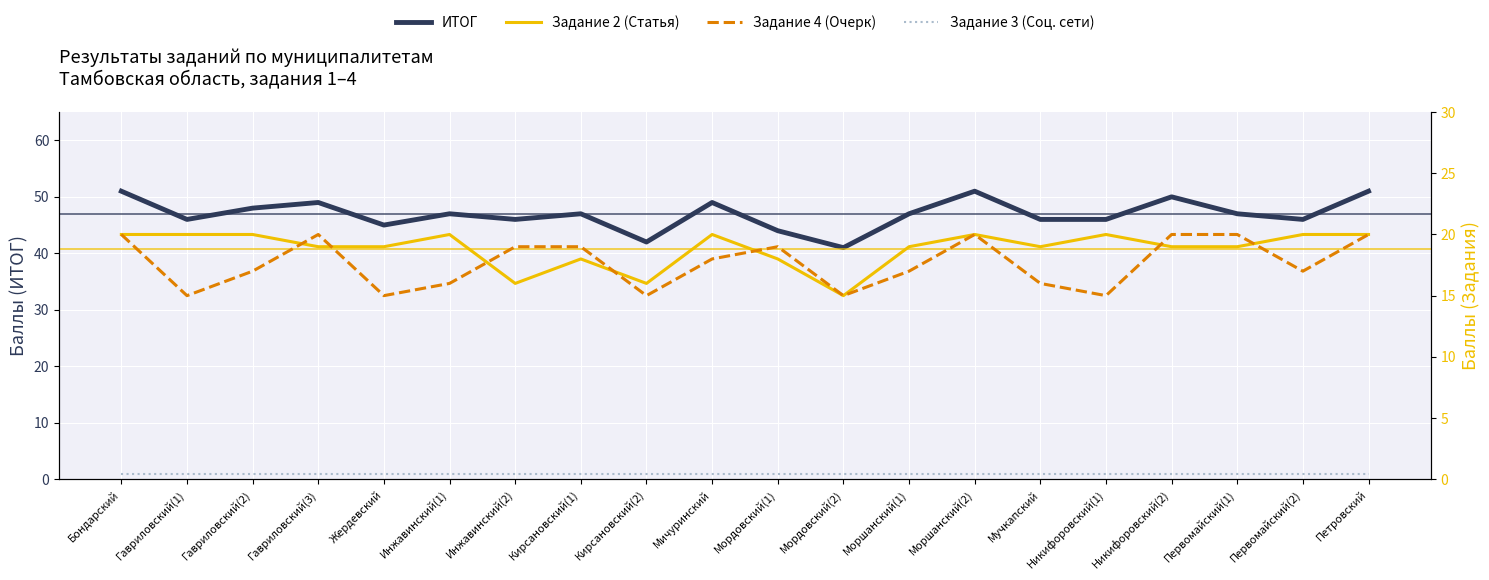

What is the sum of all ИТОГ values?

939